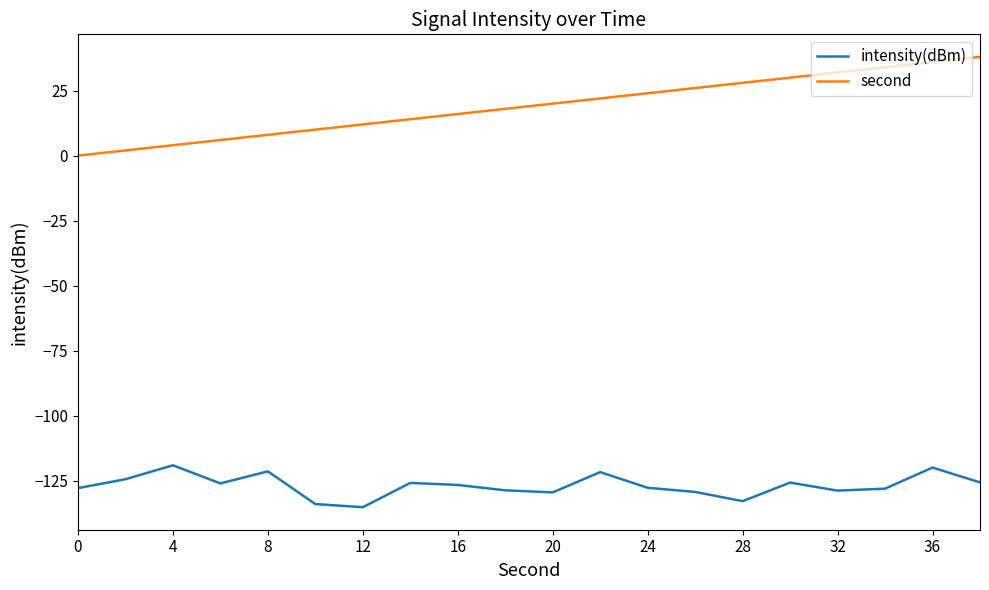

What is the highest value of the intensity(dBm) series?

-119.1